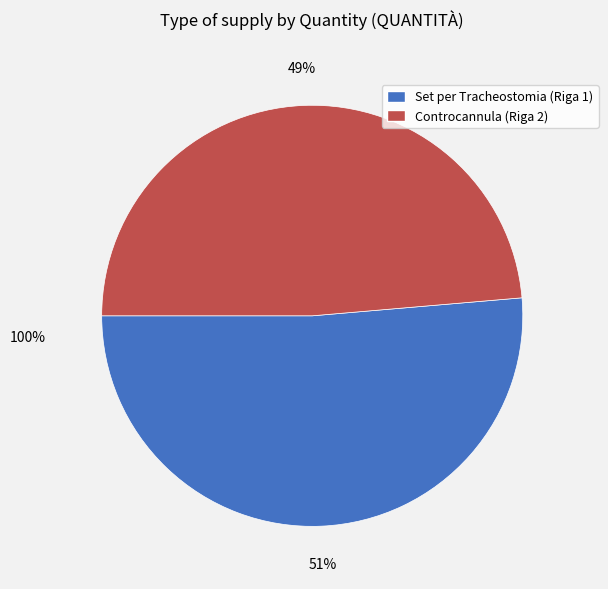

Does any single category account for the majority?

Yes